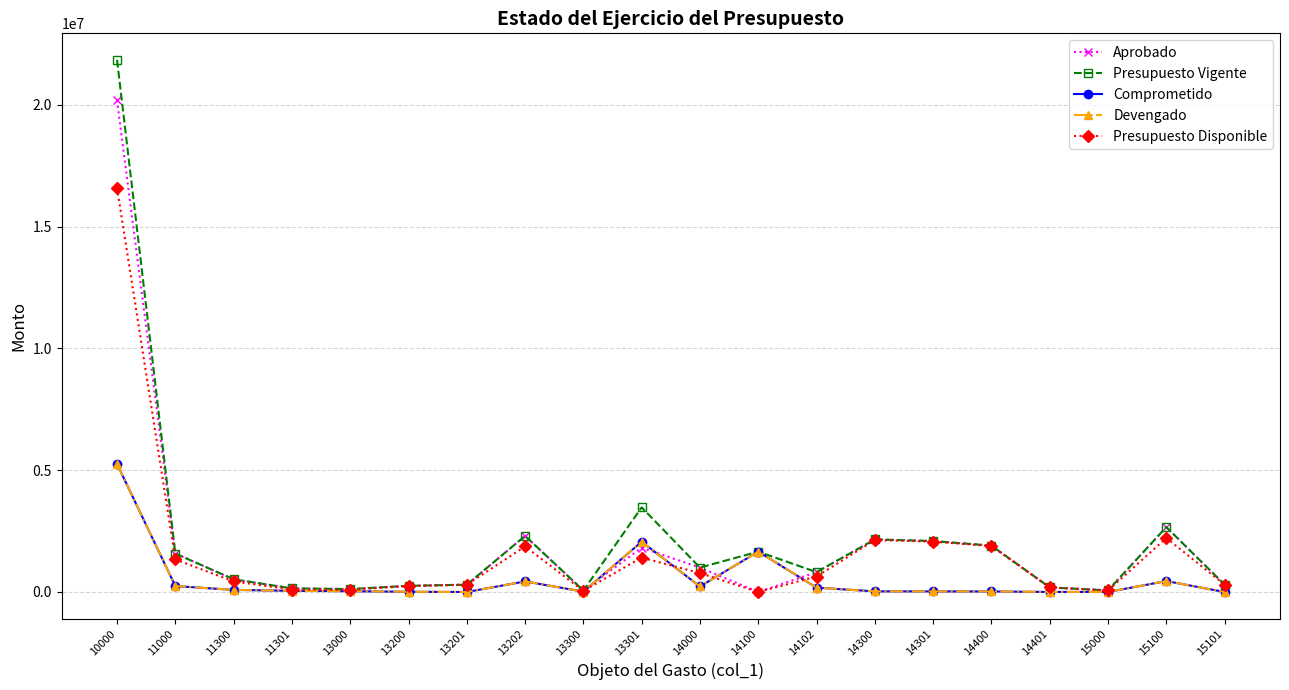

Is this an area chart (filled region under the line)?

No